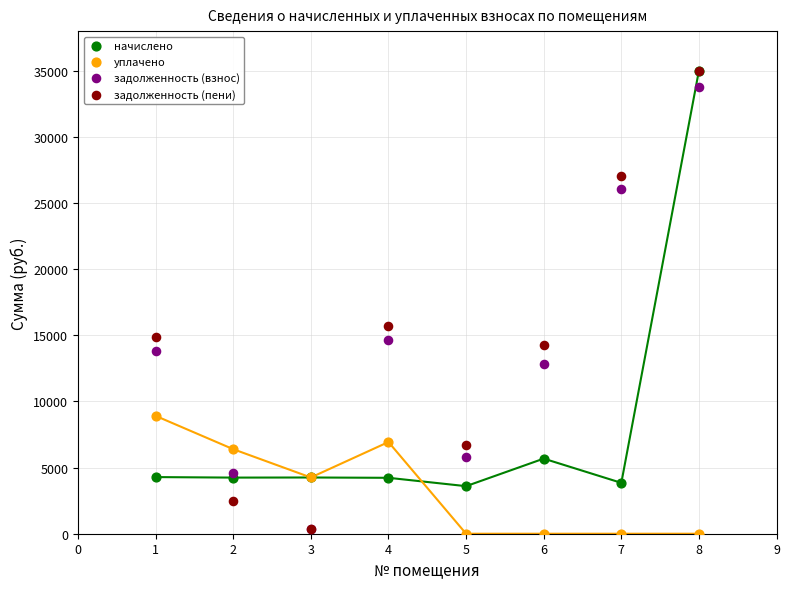

In the задолженность (взнос) series, what Y value is closest to 17063?

14667.5